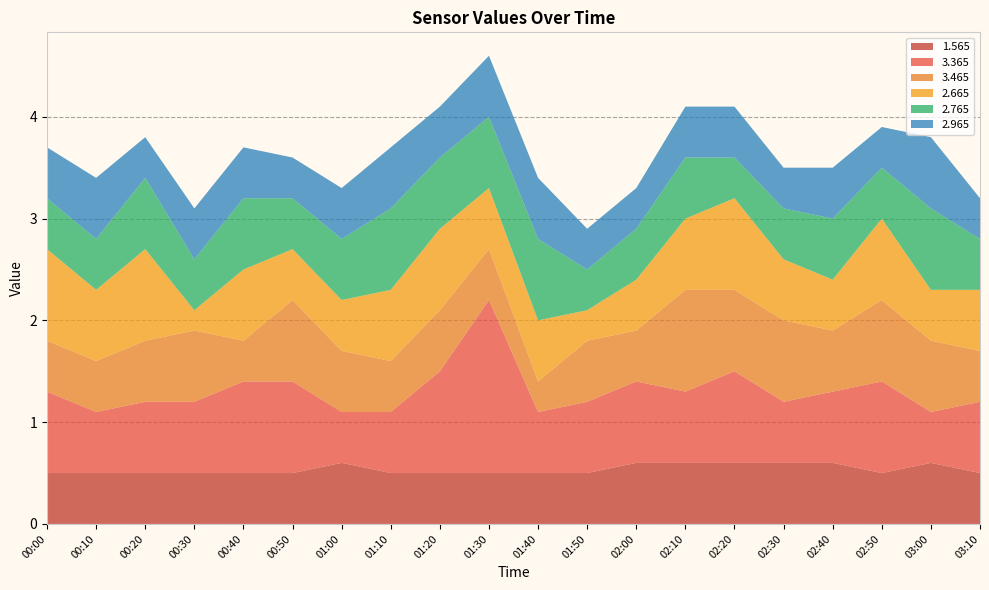

Reading left to right, list all the values displayed in this chart.

1.565: 0.5	0.5	0.5	0.5	0.5	0.5	0.6	0.5	0.5	0.5	0.5	0.5	0.6	0.6	0.6	0.6	0.6	0.5	0.6	0.5
3.365: 0.8	0.6	0.7	0.7	0.9	0.9	0.5	0.6	1.0	1.7	0.6	0.7	0.8	0.7	0.9	0.6	0.7	0.9	0.5	0.7
3.465: 0.5	0.5	0.6	0.7	0.4	0.8	0.6	0.5	0.6	0.5	0.3	0.6	0.5	1.0	0.8	0.8	0.6	0.8	0.7	0.5
2.665: 0.9	0.7	0.9	0.2	0.7	0.5	0.5	0.7	0.8	0.6	0.6	0.3	0.5	0.7	0.9	0.6	0.5	0.8	0.5	0.6
2.765: 0.5	0.5	0.7	0.5	0.7	0.5	0.6	0.8	0.7	0.7	0.8	0.4	0.5	0.6	0.4	0.5	0.6	0.5	0.8	0.5
2.965: 0.5	0.6	0.4	0.5	0.5	0.4	0.5	0.6	0.5	0.6	0.6	0.4	0.4	0.5	0.5	0.4	0.5	0.4	0.7	0.4